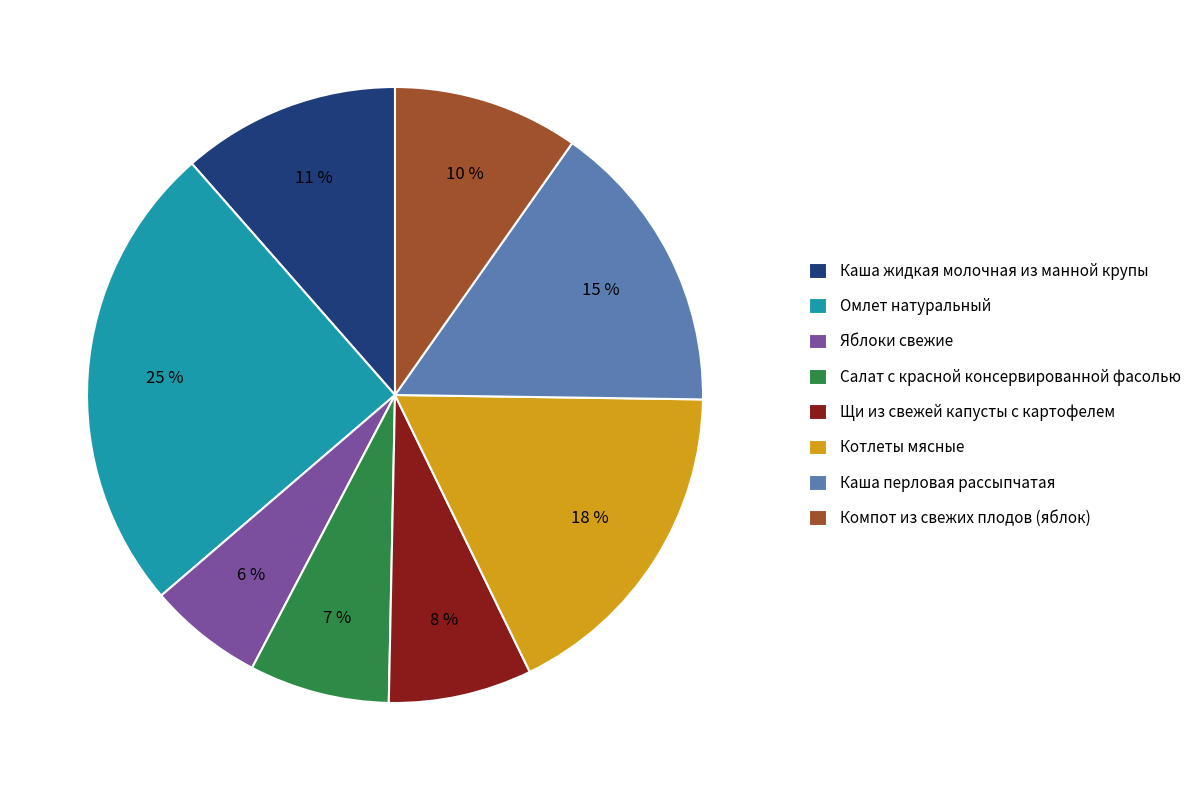

To the nearest percent, what is the difference between the Котлеты мясные and Компот из свежих плодов (яблок) slice percentages?

8%